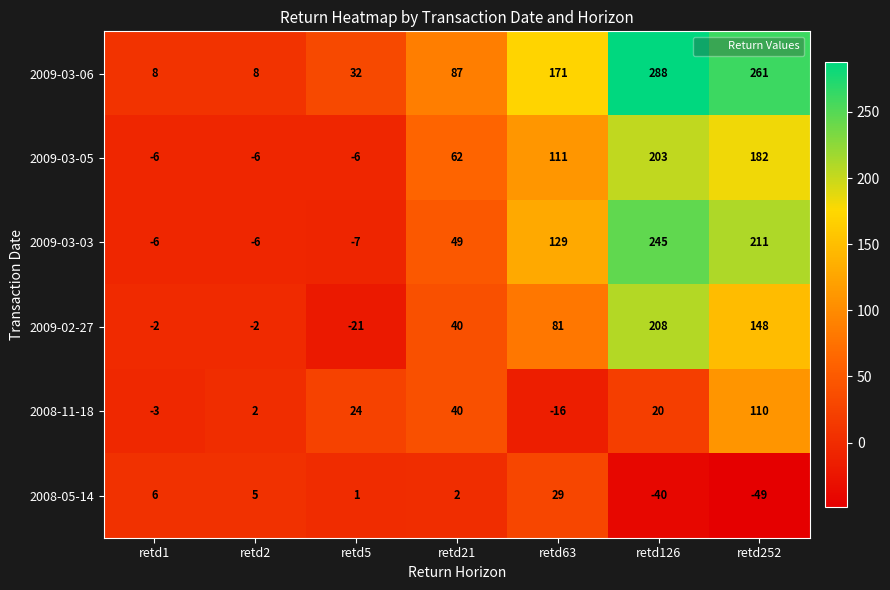

Which label corresponds to the largest value in the chart?

retd126